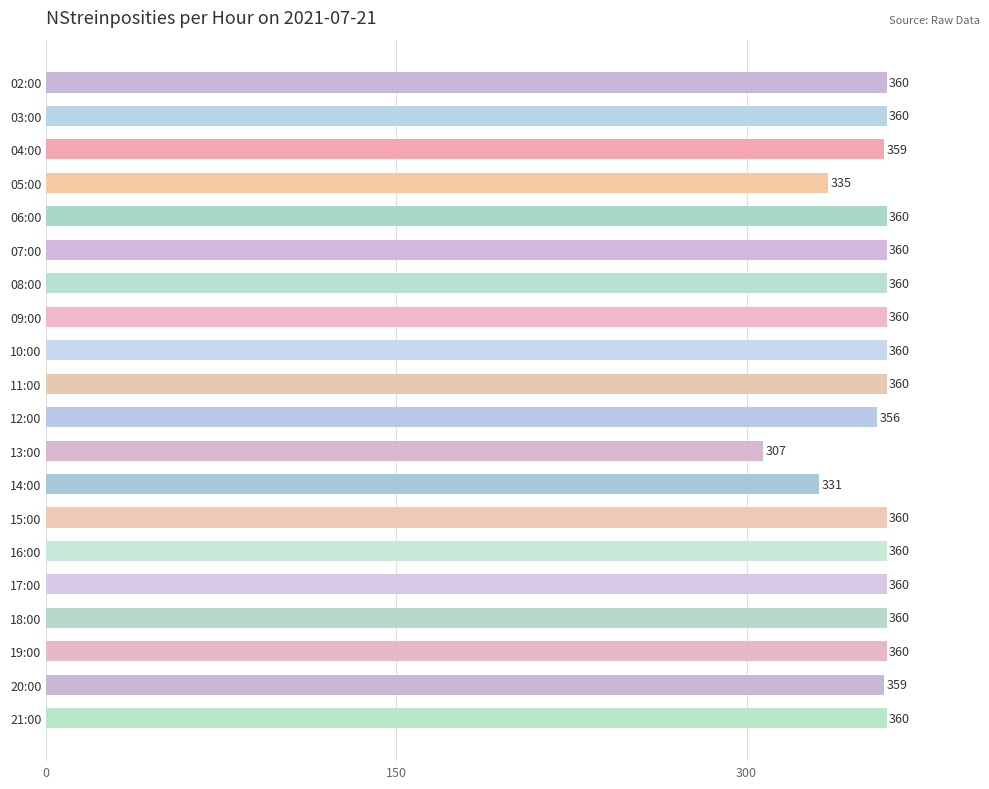

What is the sum of all values?

7087